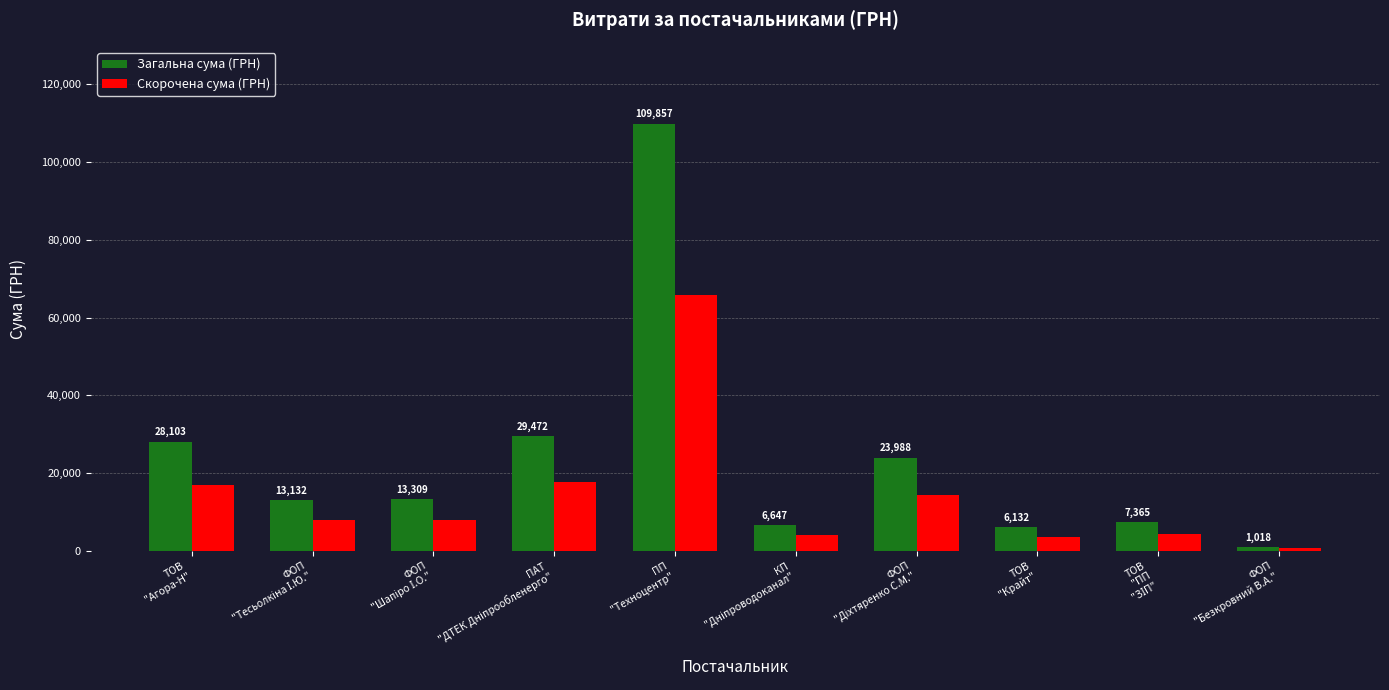

What is the sum of all Скорочена сума (ГРН) values?

143413.2